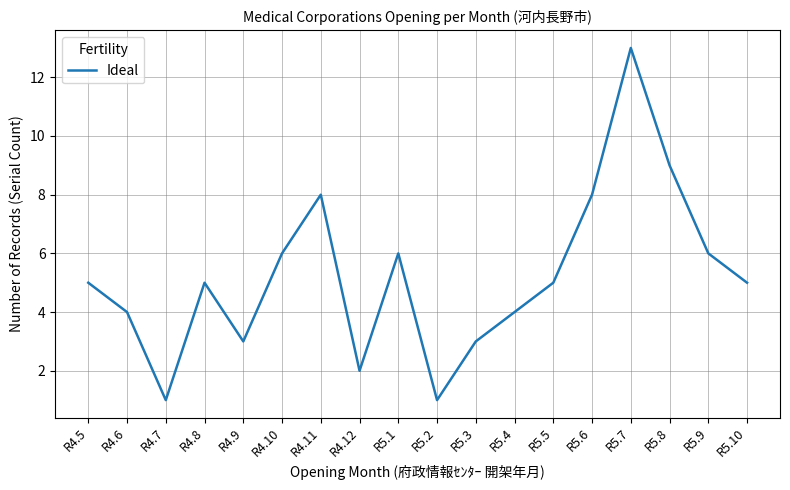

How many interior local peaks (higher than both neighbors) does the data have?

4